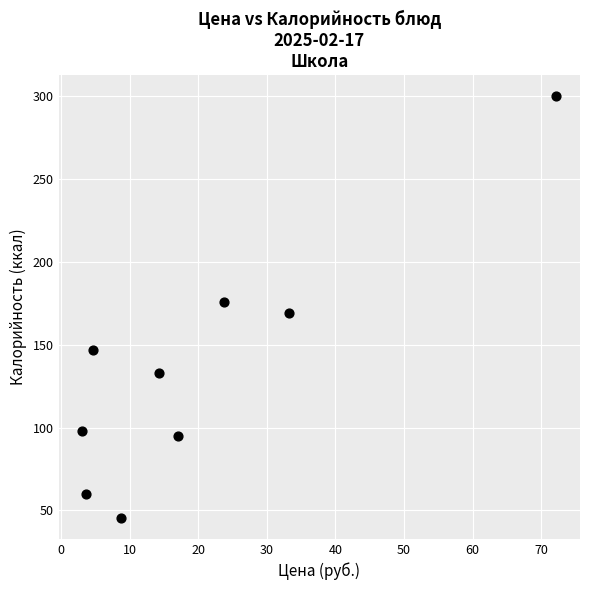

What is the range of X values (max minus min)?

69.1